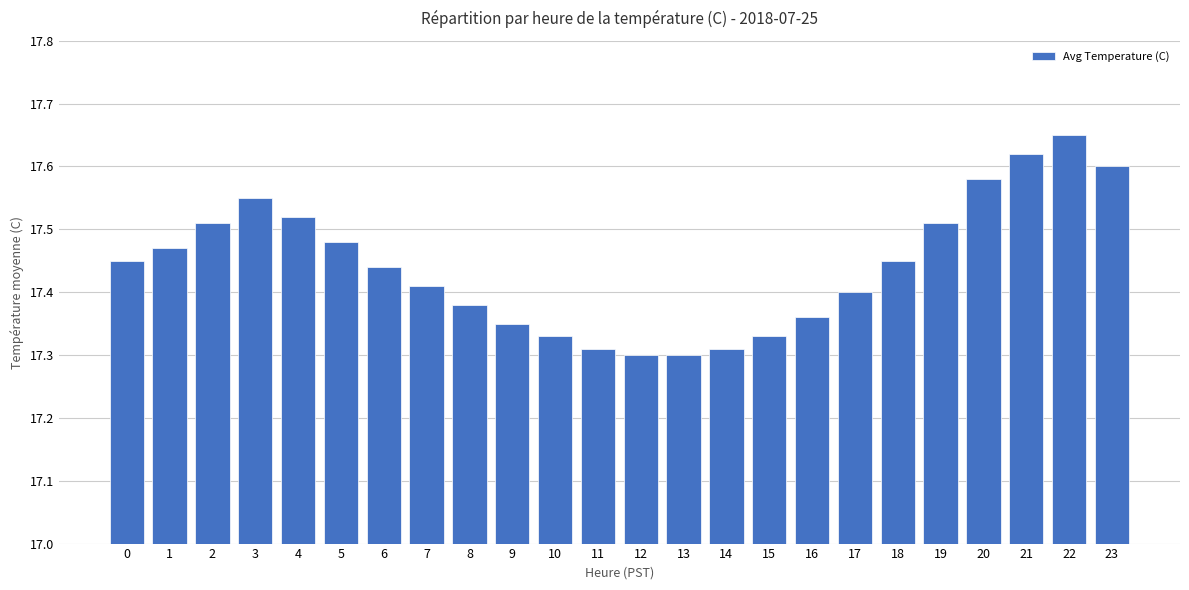

Which category has the highest value across all series?

22